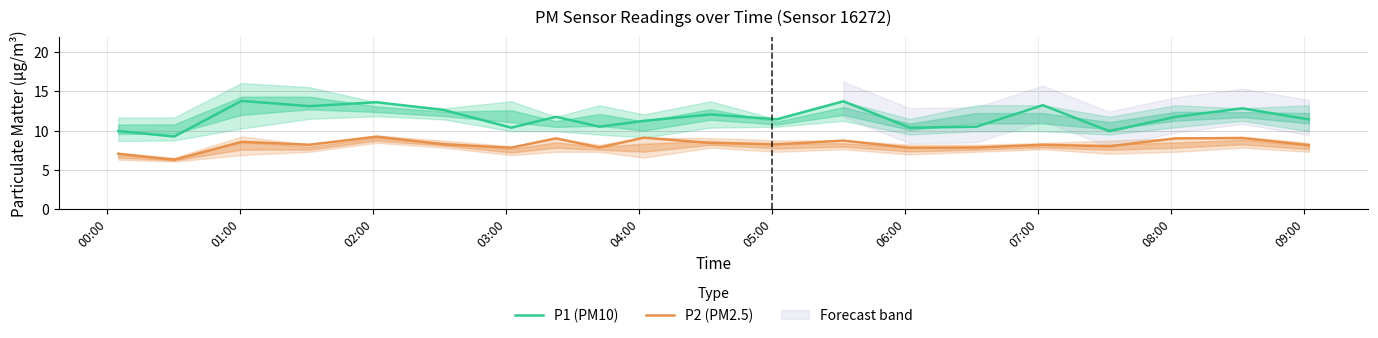

How many lines are shown in the chart?

2